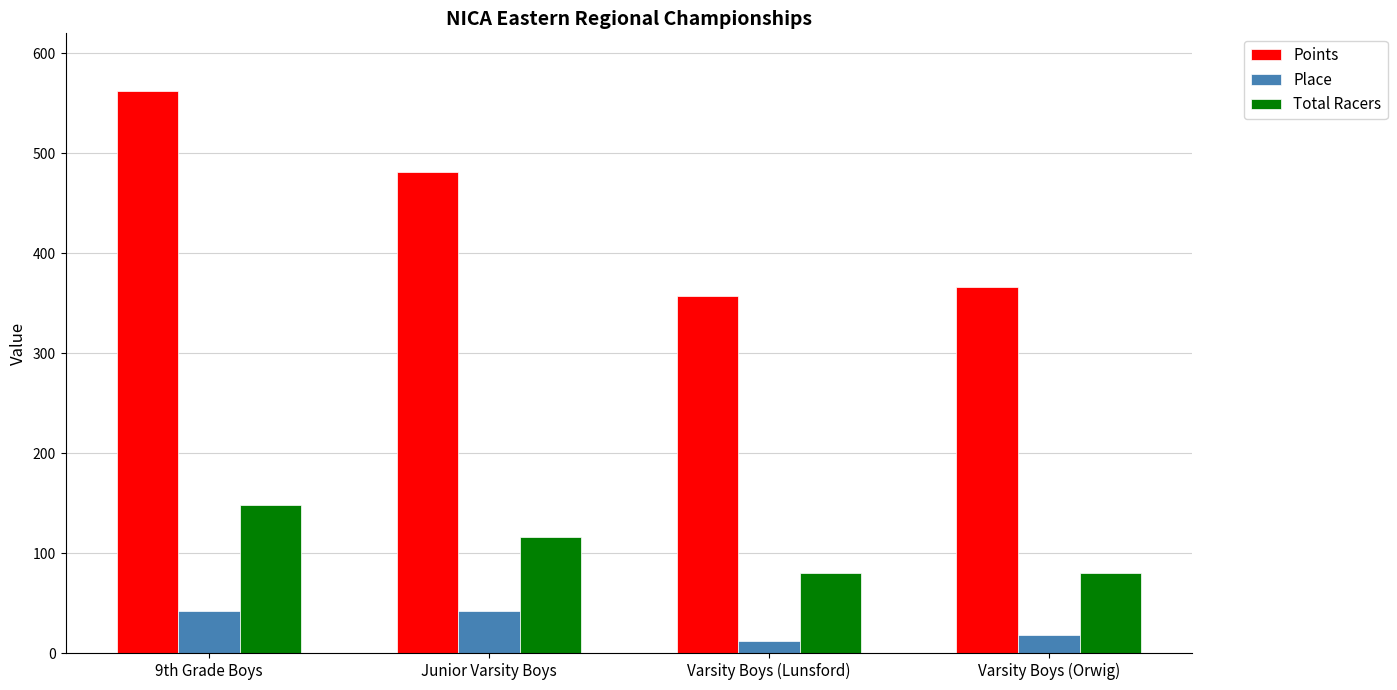

Are the bars horizontal?

No